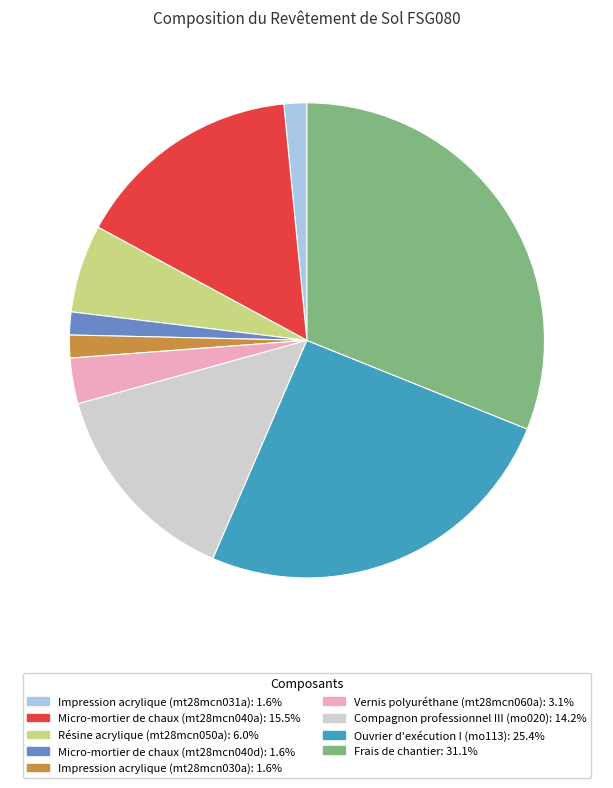

Which slice is the largest?

Frais de chantier